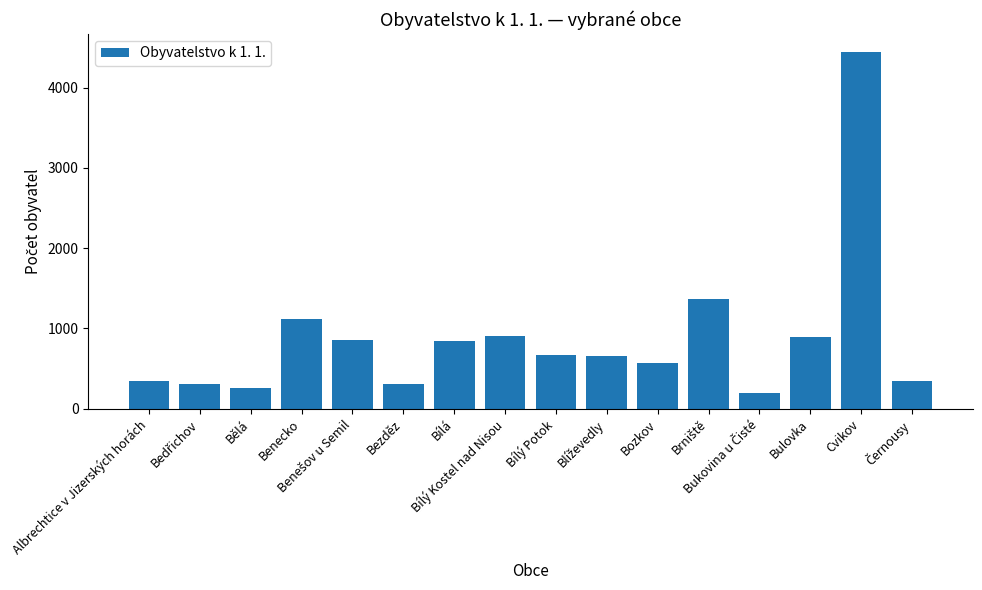

What is the approximate value at Bílý Potok, to the nearest 10?

670